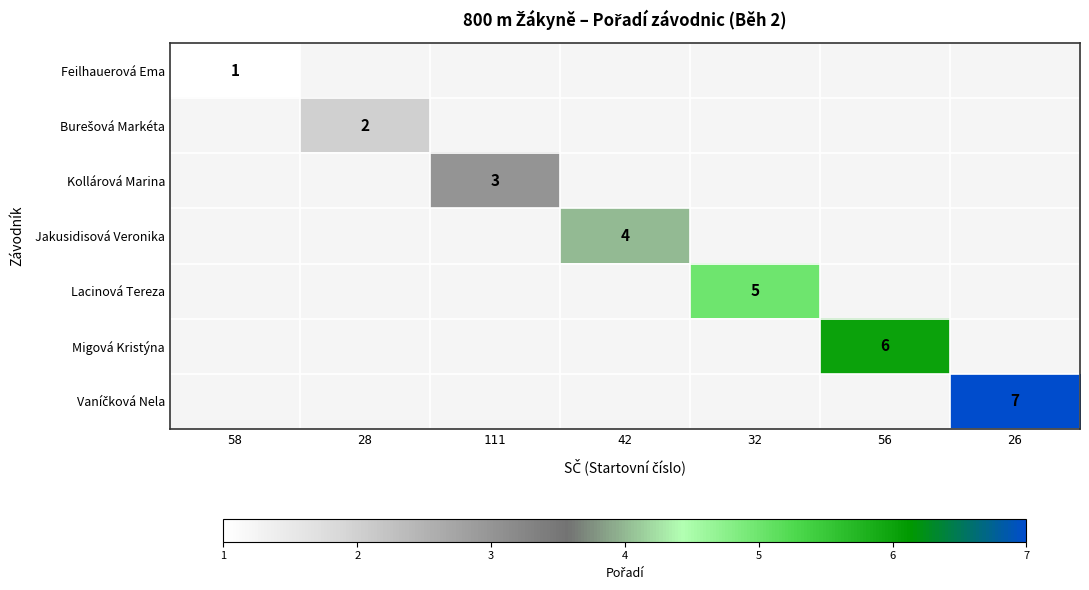

Rank the series by their maximum value, from lowest to highest.

Feilhauerová Ema, Burešová Markéta, Kollárová Marina, Jakusidisová Veronika, Lacinová Tereza, Migová Kristýna, Vaníčková Nela